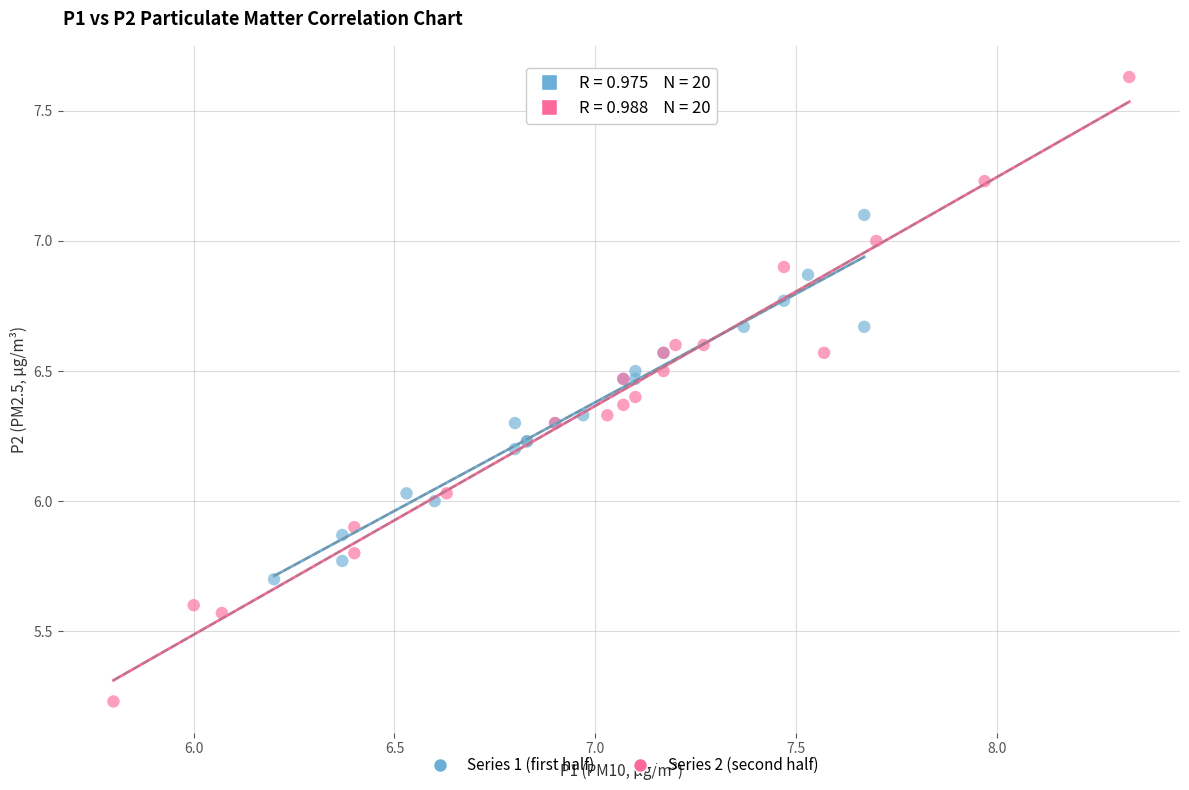

Which series reaches the minimum Y coordinate?

Series 2 (second half)